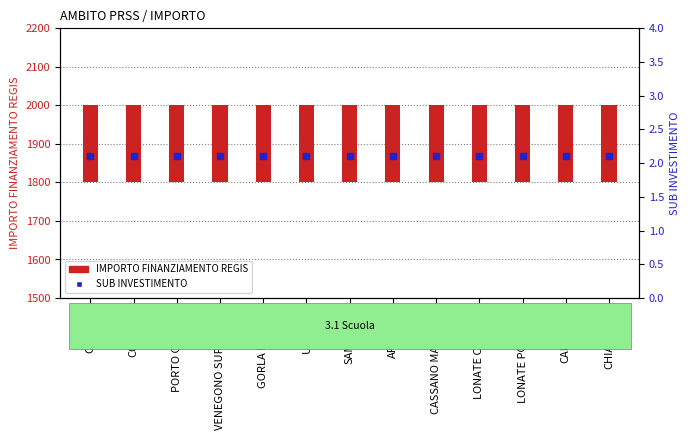

What are all the series names shown in the legend?

IMPORTO FINANZIAMENTO REGIS, SUB INVESTIMENTO